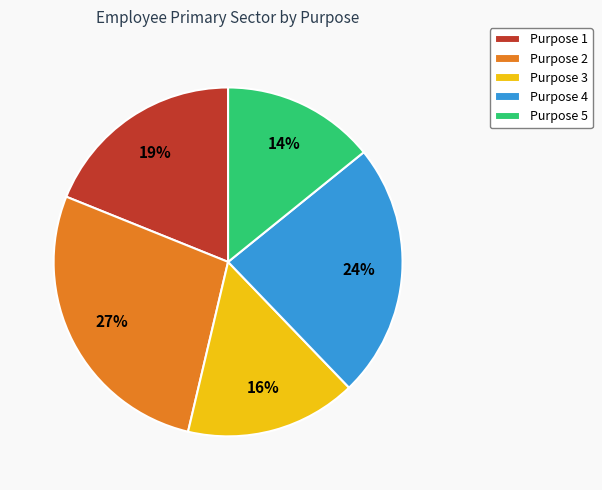

To the nearest percent, what is the difference between the largest and smallest slice percentages?

13%